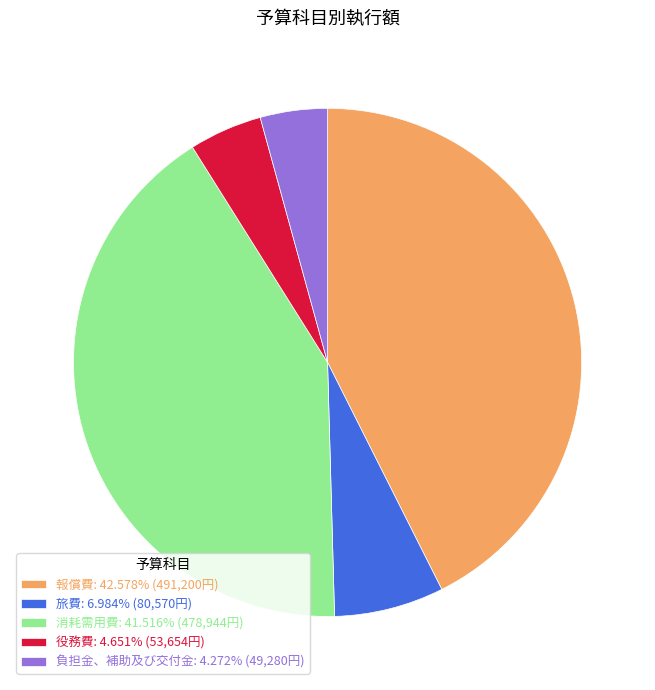

How many segments does this pie chart have?

5